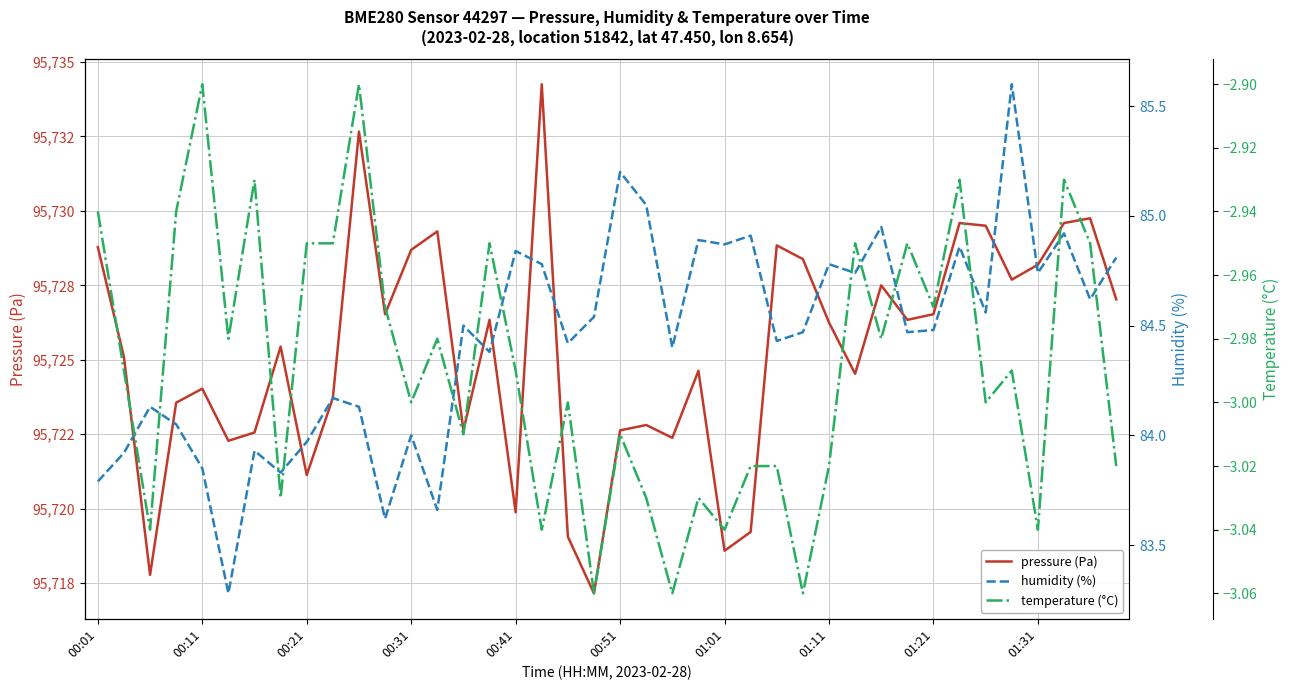

Reading left to right, list all the values displayed in this chart.

pressure (Pa): 95728.8	95725.1	95717.8	95723.6	95724.0	95722.3	95722.6	95725.4	95721.1	95723.7	95732.7	95726.5	95728.7	95729.3	95722.6	95726.3	95719.9	95734.2	95719.1	95717.2	95722.6	95722.8	95722.4	95724.6	95718.6	95719.2	95728.8	95728.4	95726.2	95724.5	95727.5	95726.3	95726.5	95729.6	95729.5	95727.7	95728.2	95729.6	95729.8	95727.0
humidity (%): 83.8	83.9	84.1	84.0	83.8	83.3	83.9	83.8	84.0	84.2	84.1	83.6	84.0	83.7	84.5	84.4	84.8	84.8	84.4	84.5	85.2	85.0	84.4	84.9	84.9	84.9	84.4	84.5	84.8	84.7	85.0	84.5	84.5	84.9	84.6	85.6	84.7	84.9	84.6	84.8
temperature (°C): -2.9	-3.0	-3.0	-2.9	-2.9	-3.0	-2.9	-3.0	-3.0	-3.0	-2.9	-3.0	-3.0	-3.0	-3.0	-3.0	-3.0	-3.0	-3.0	-3.1	-3.0	-3.0	-3.1	-3.0	-3.0	-3.0	-3.0	-3.1	-3.0	-3.0	-3.0	-3.0	-3.0	-2.9	-3.0	-3.0	-3.0	-2.9	-3.0	-3.0